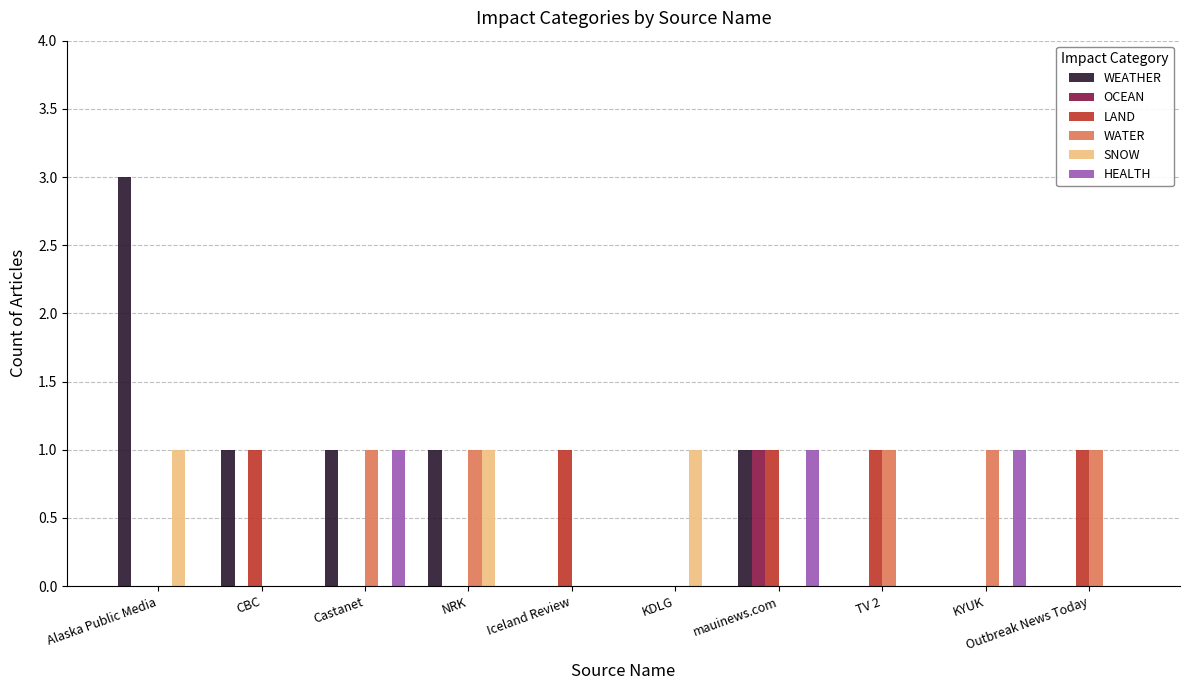

The value of HEALTH at Iceland Review is 0. True or false?

True